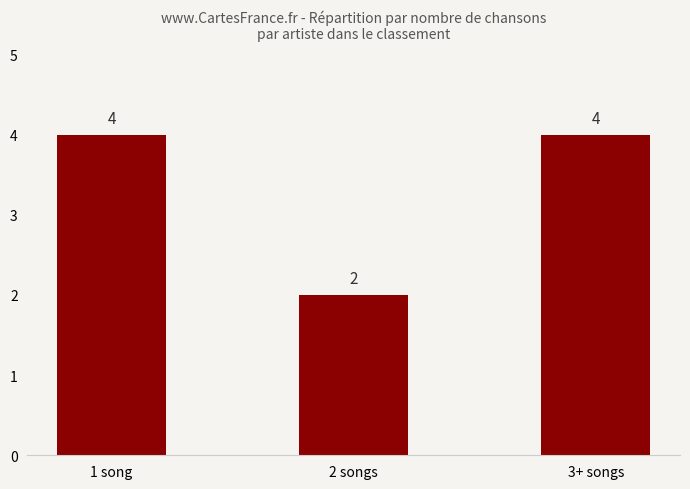

What is the value of the 1st bar from the left?

4